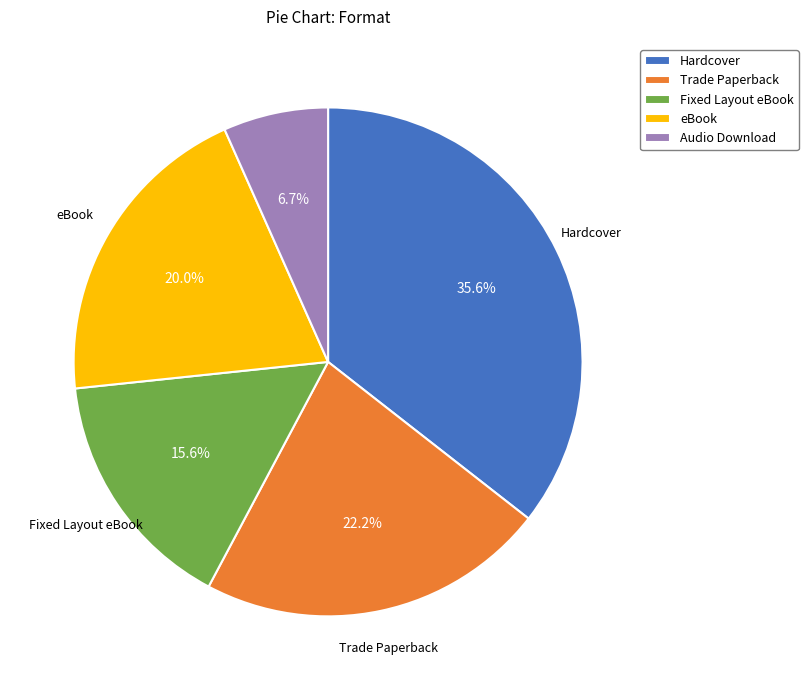

Is it true that Audio Download is 15% of the pie?

False